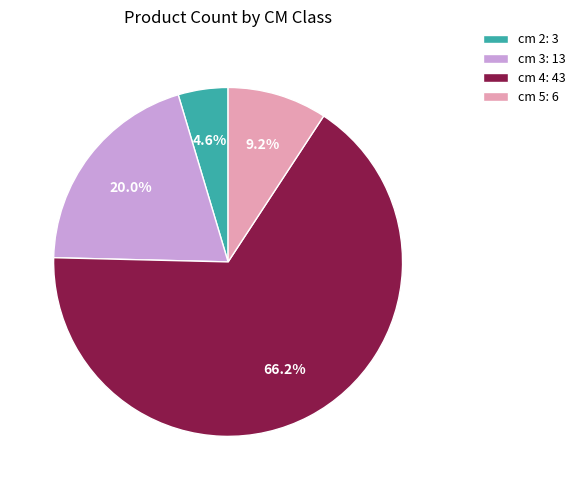

How many slices are in this pie chart?

4